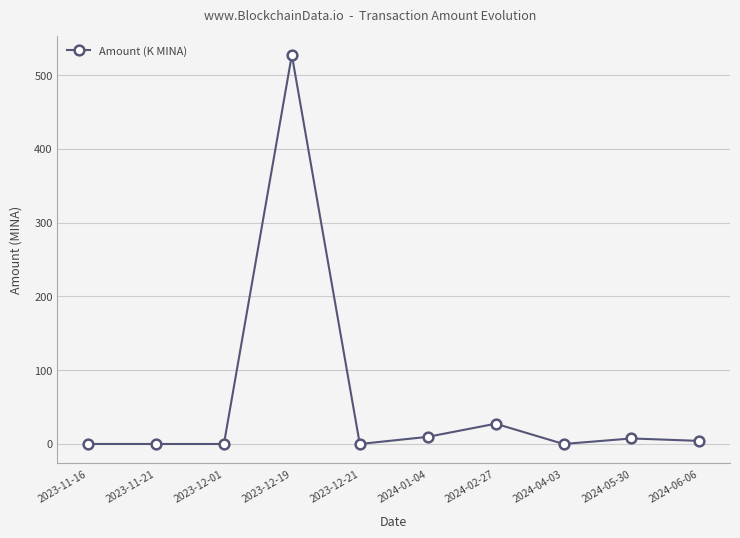

Which category has the highest value across all series?

2023-12-19